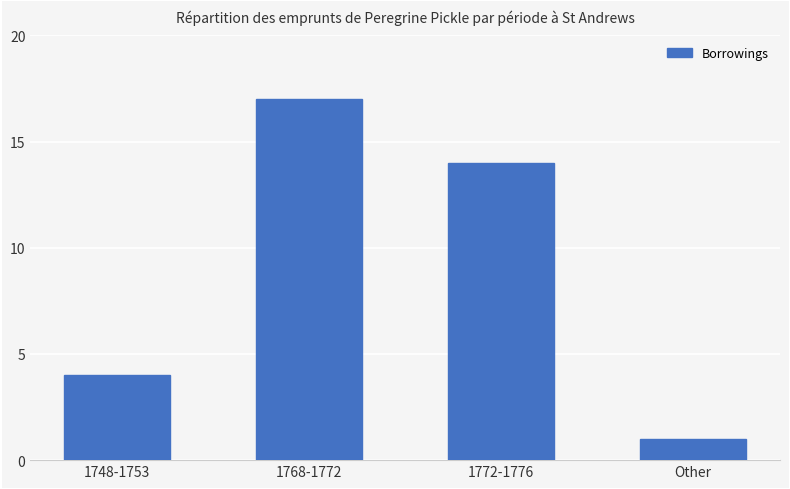

List the labels in order of value, smallest first.

Other, 1748-1753, 1772-1776, 1768-1772